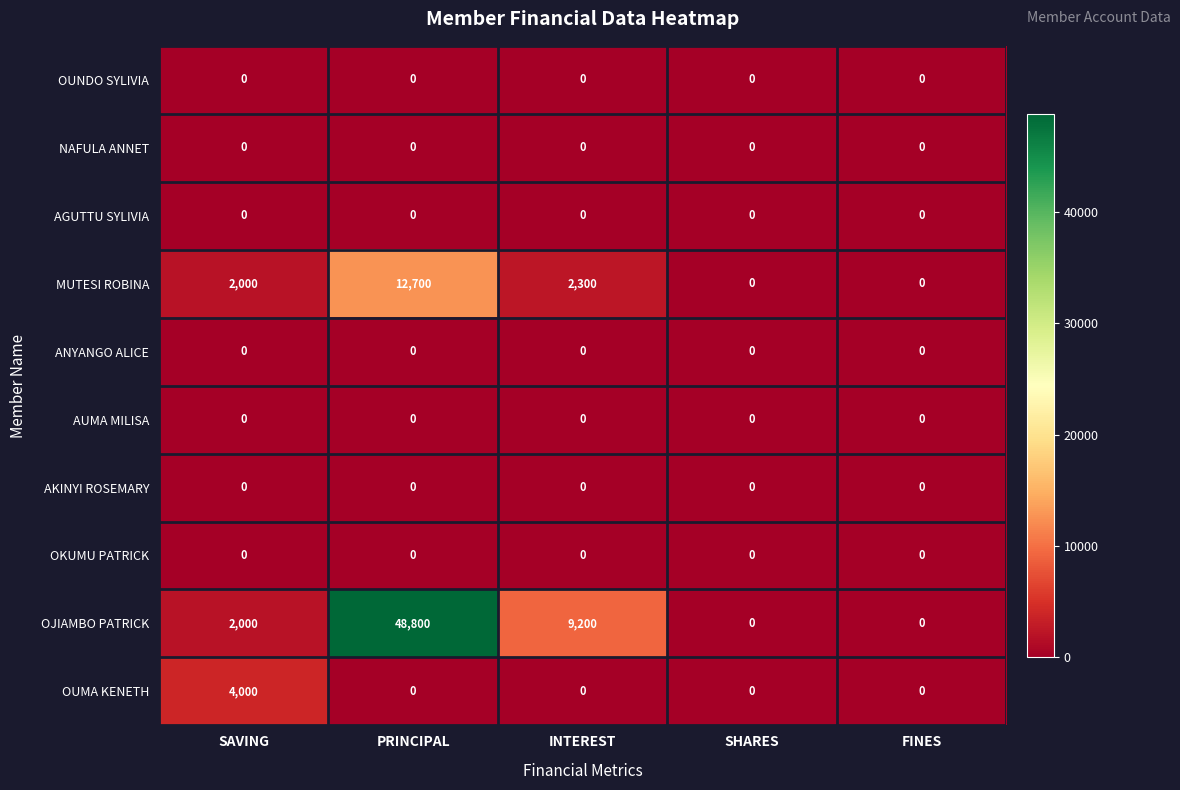

At how many categories does at least one series exceed 36511?

1